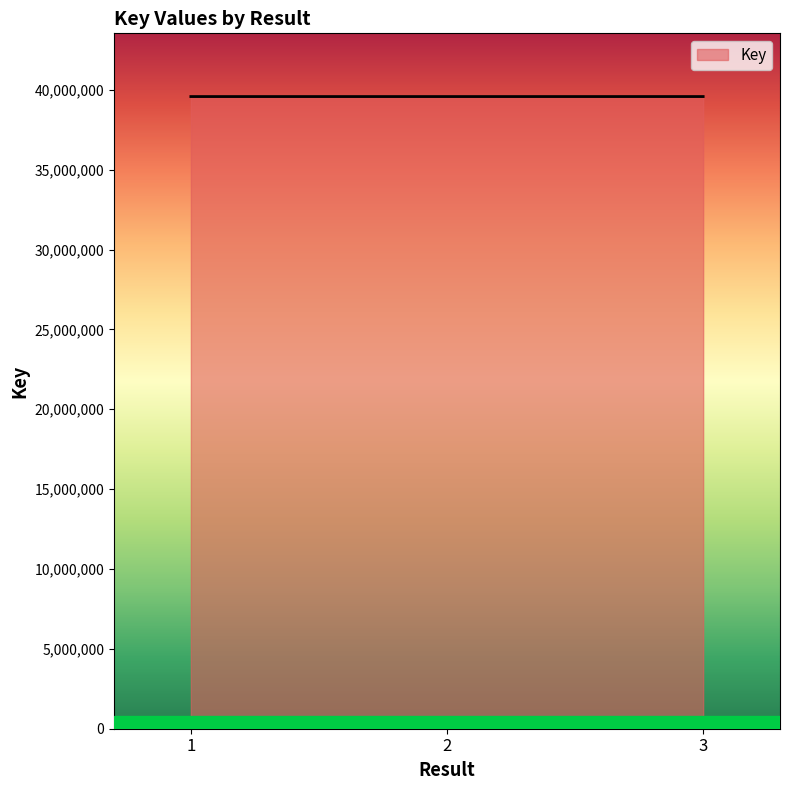

Is it true that the value at 3 is 56429616?

False